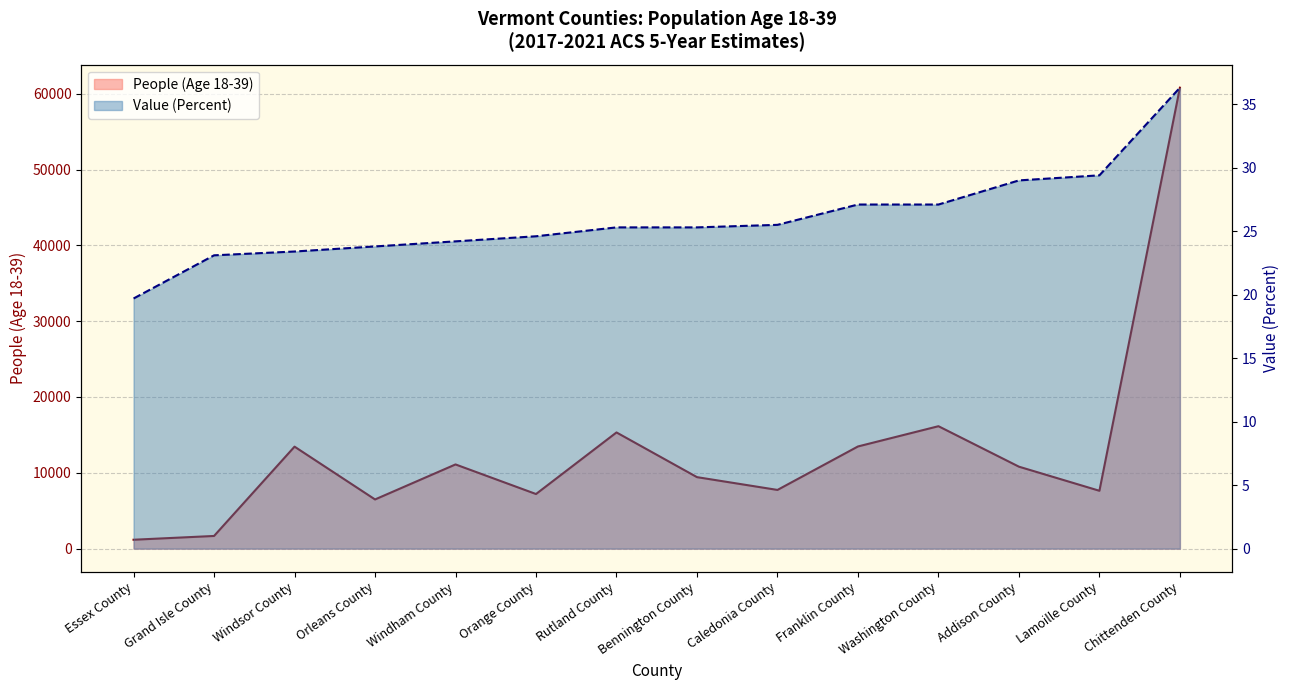

What position from the left is Bennington County?

8